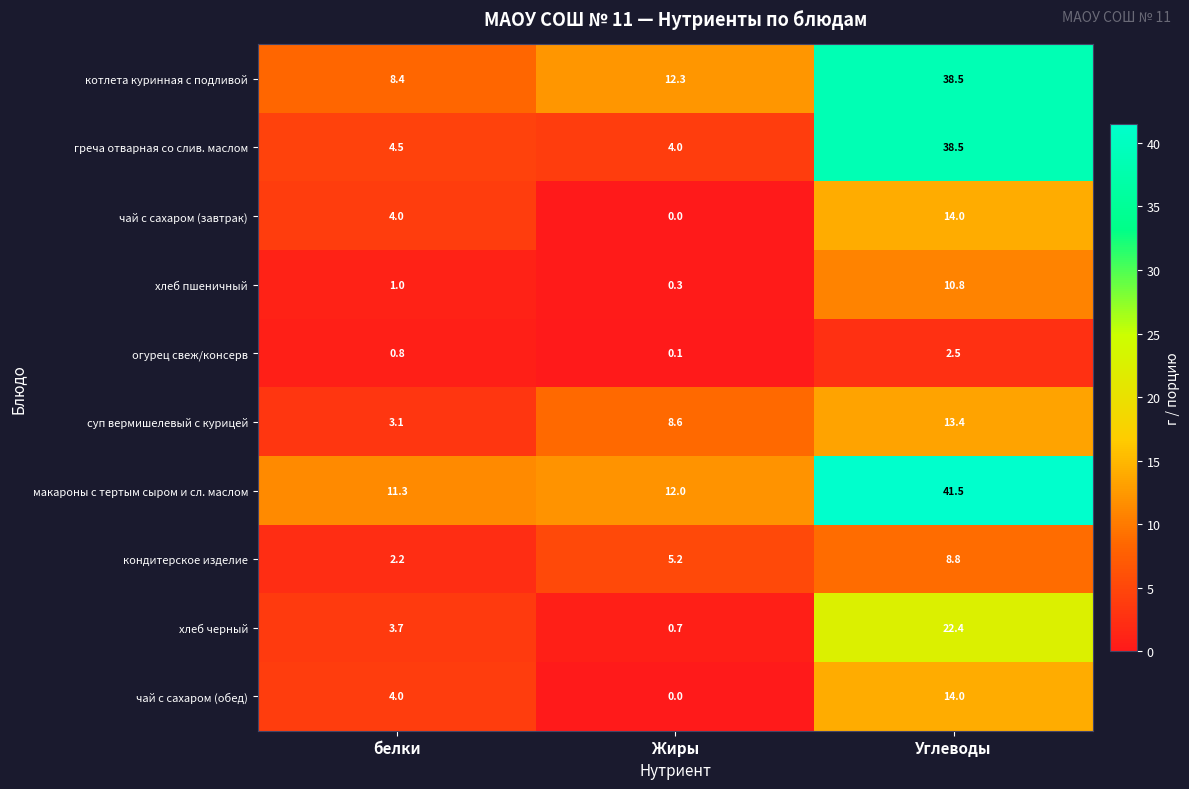

At how many categories does at least one series exceed 13?

1